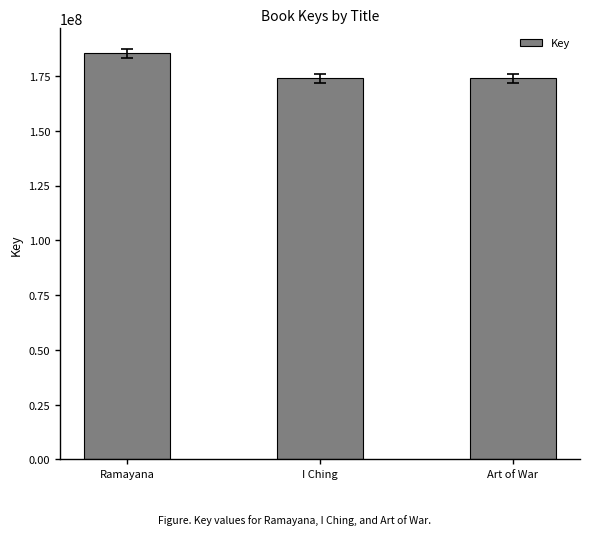

The chart shows a value of 173890381 at I Ching. True or false?

True